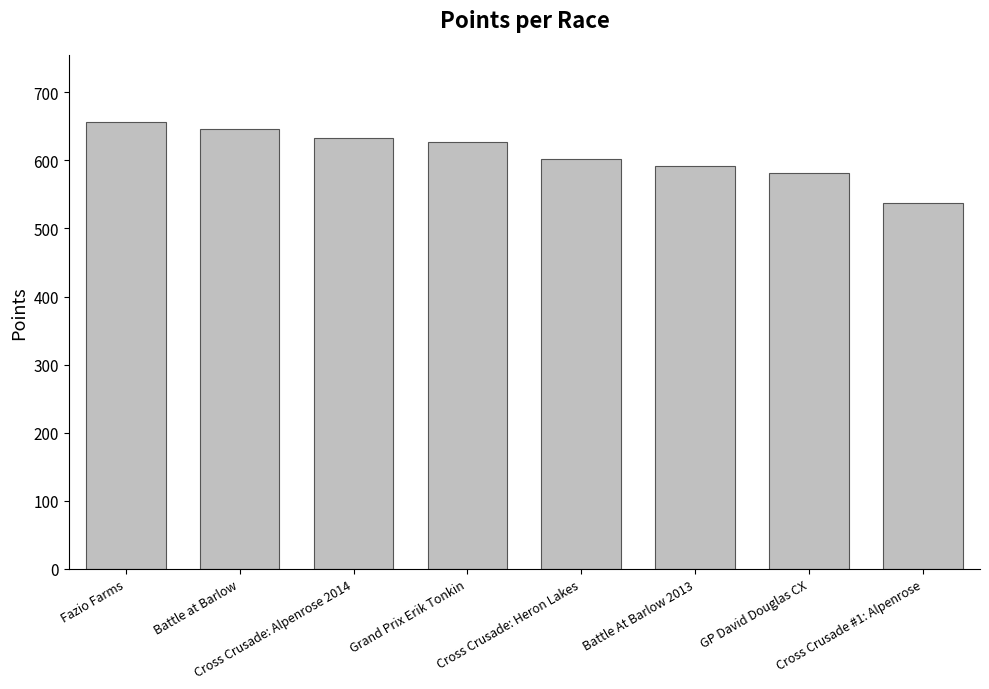

Which label corresponds to the largest value in the chart?

Fazio Farms